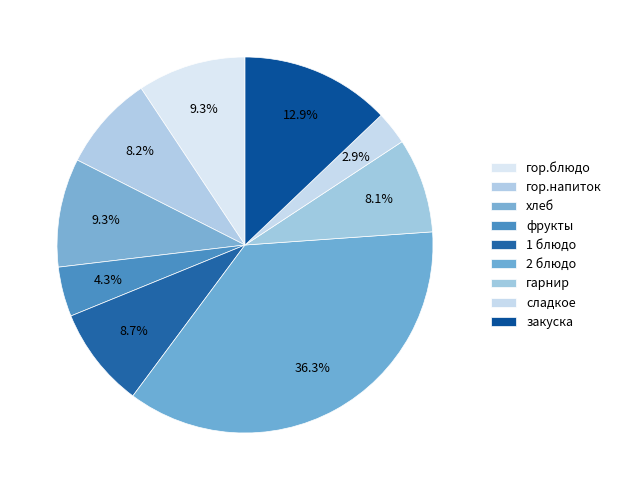

How many segments does this pie chart have?

9